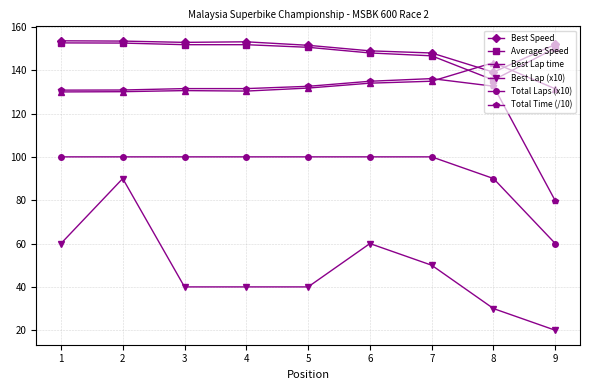

Which category has the lowest value across all series?

9